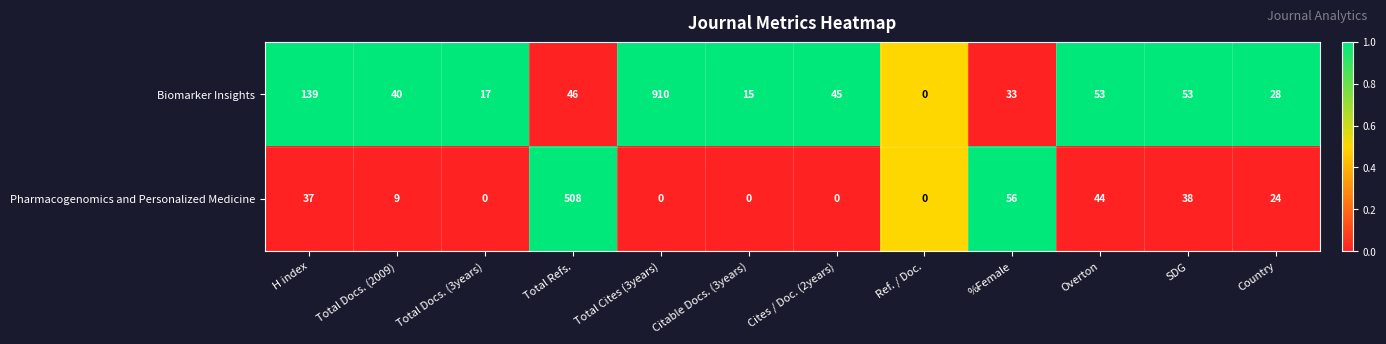

At which label does Biomarker Insights first exceed 45?

H index